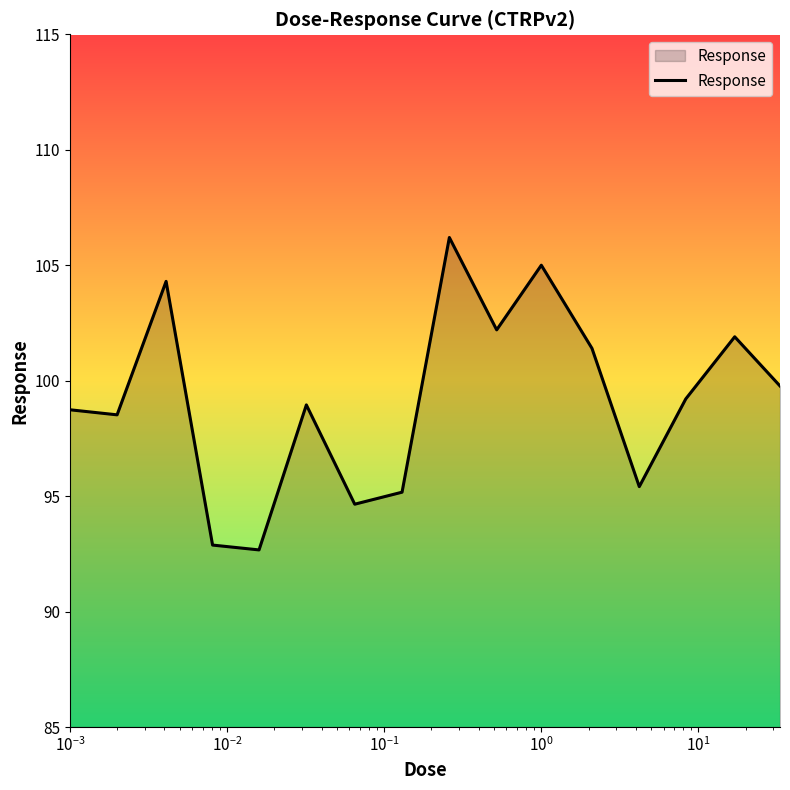

What is the smallest value displayed?

92.7